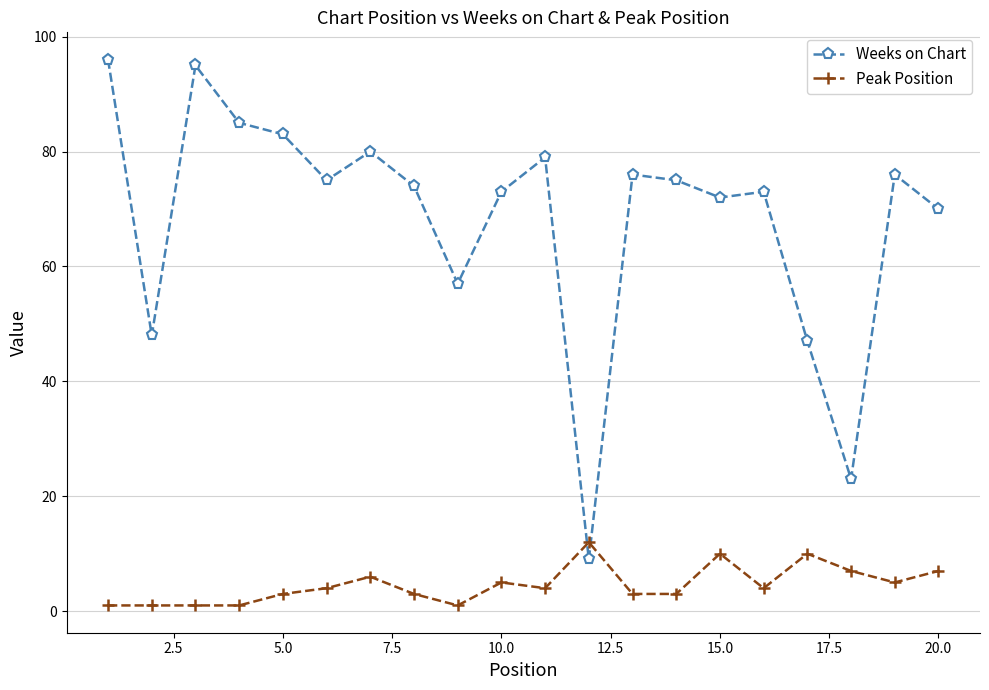

What is the value of the Peak Position point at the 14th from the left?

3